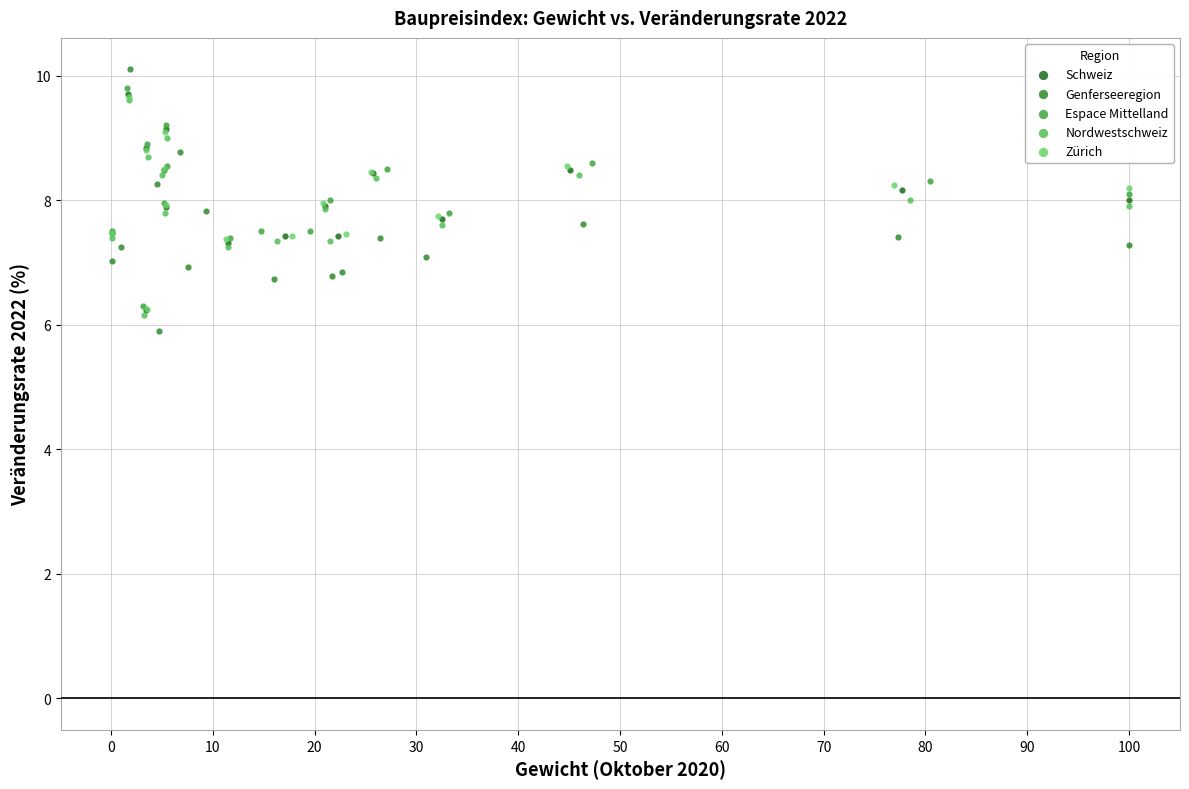

Which series has the widest spread of Y values?

Genferseeregion